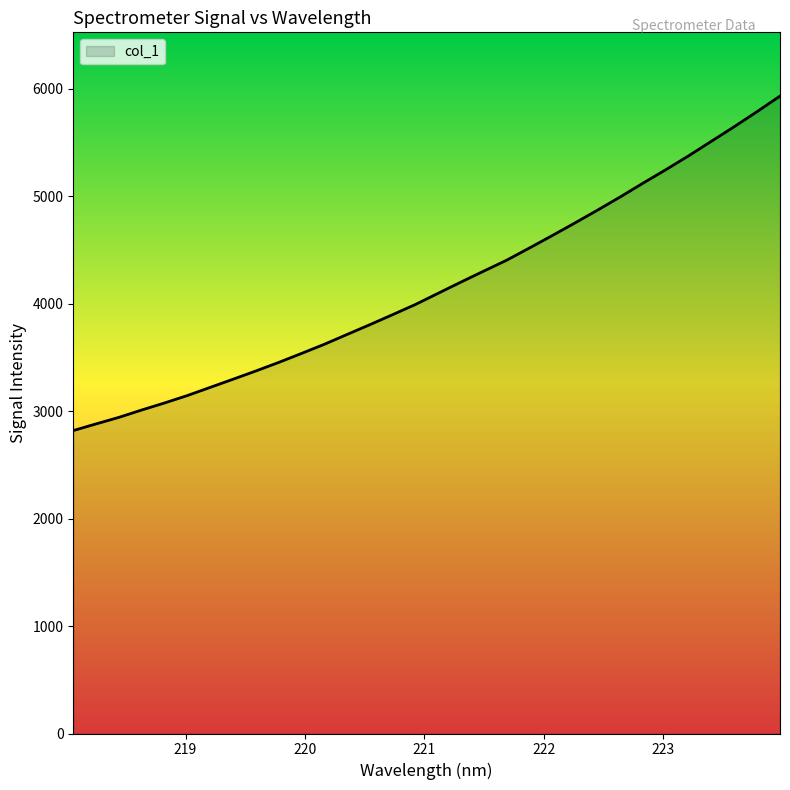

What is the difference between the maximum and minimum values?

3113.2